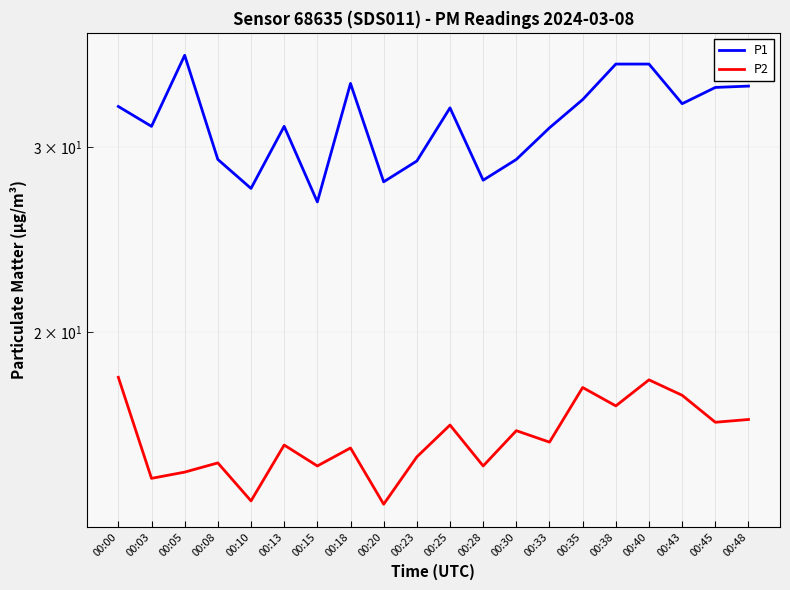

True or false: P2 has more than 1 points higher than both neighbors.

True